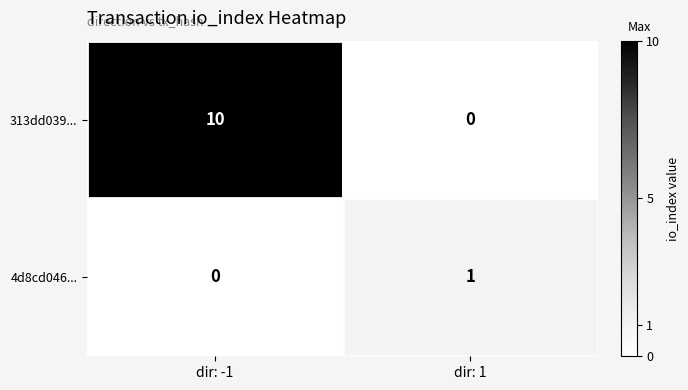

Which series has the largest range (max minus min)?

313dd039...